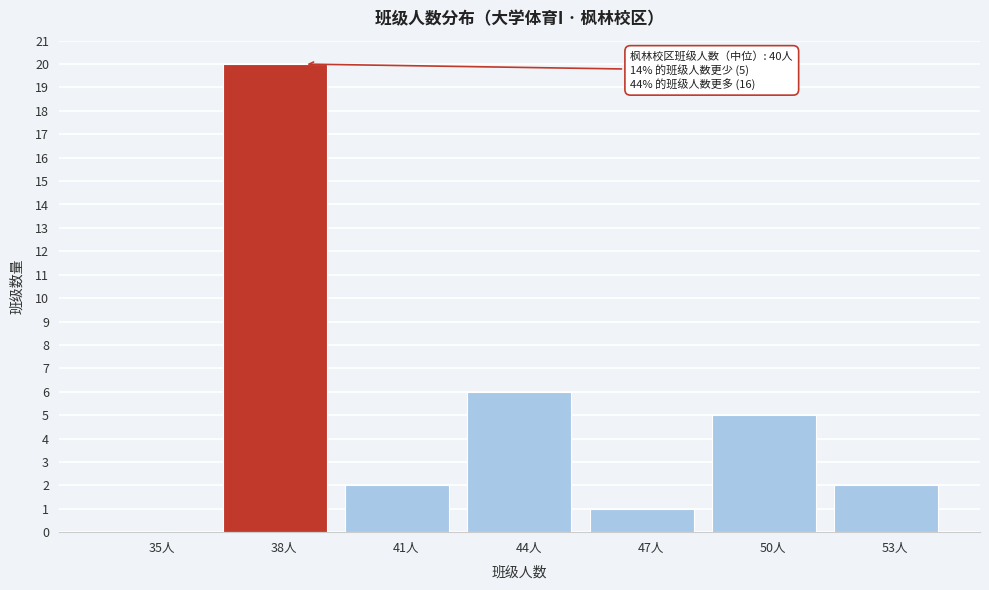

Reading right to left, list all the values displayed in this chart.

53人=2	50人=5	47人=1	44人=6	41人=2	38人=20	35人=0